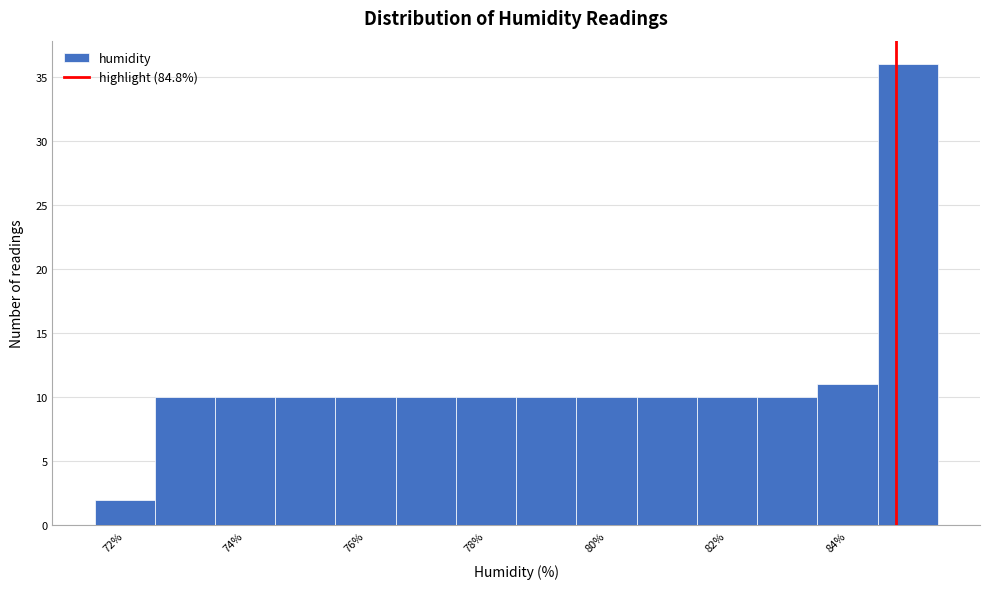

Reading left to right, transcribe this chart: for each bar, give the range it covers on the x-axis and its height. Neither the bar edges nor the heights are printed on the chart, so give them approximately, as read against the axes.

71.5 to 72.5: 2
72.5 to 73.5: 10
73.5 to 74.5: 10
74.5 to 75.5: 10
75.5 to 76.5: 10
76.5 to 77.5: 10
77.5 to 78.5: 10
78.5 to 79.5: 10
79.5 to 80.5: 10
80.5 to 81.5: 10
81.5 to 82.5: 10
82.5 to 83.5: 10
83.5 to 84.5: 11
84.5 to 85.5: 36